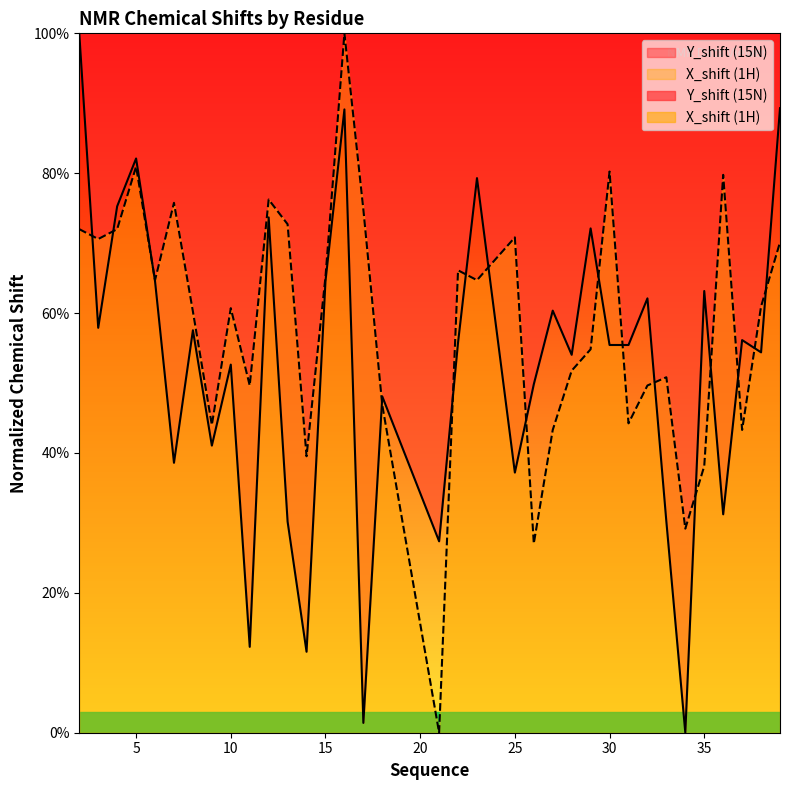

Reading left to right, list all the values displayed in this chart.

X_shift: 72.0	70.6	72.0	80.9	64.7	75.8	60.2	44.0	60.7	49.6	76.2	72.7	39.5	65.2	100.0	74.8	46.8	0.0	66.1	64.7	70.8	27.1	43.3	51.8	54.8	80.2	44.2	49.6	50.8	29.2	38.1	79.8	43.3	60.9	70.1
Y_shift: 100.0	57.9	75.3	82.1	64.6	38.6	57.5	41.1	52.6	12.3	73.7	30.2	11.6	64.6	89.1	1.4	48.1	27.4	55.8	79.3	37.2	49.8	60.4	54.0	72.1	55.4	55.4	62.1	30.2	0.0	63.2	31.2	56.1	54.4	89.3